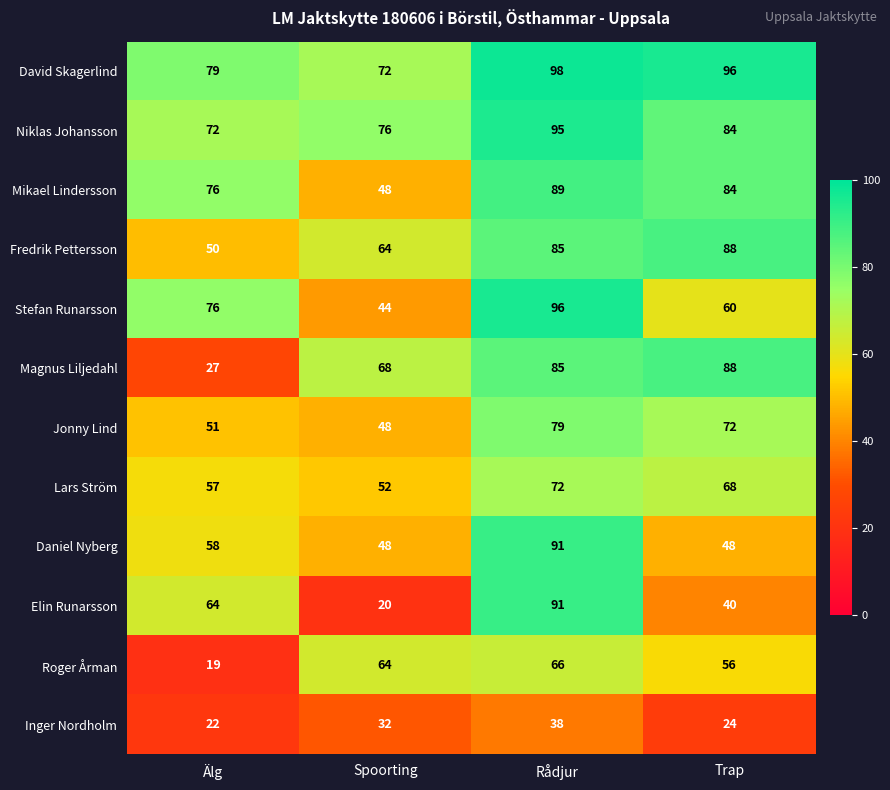

What is the difference between the second highest and second lowest values in the Elin Runarsson series?

24